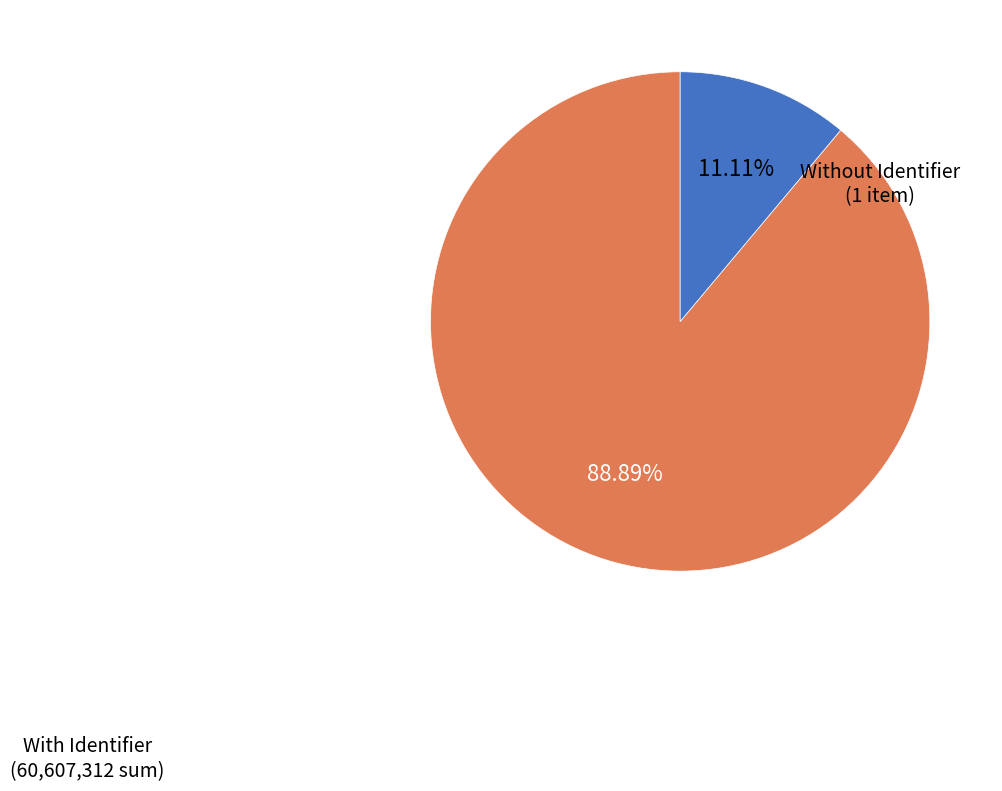

Count the number of slices in the pie.

2